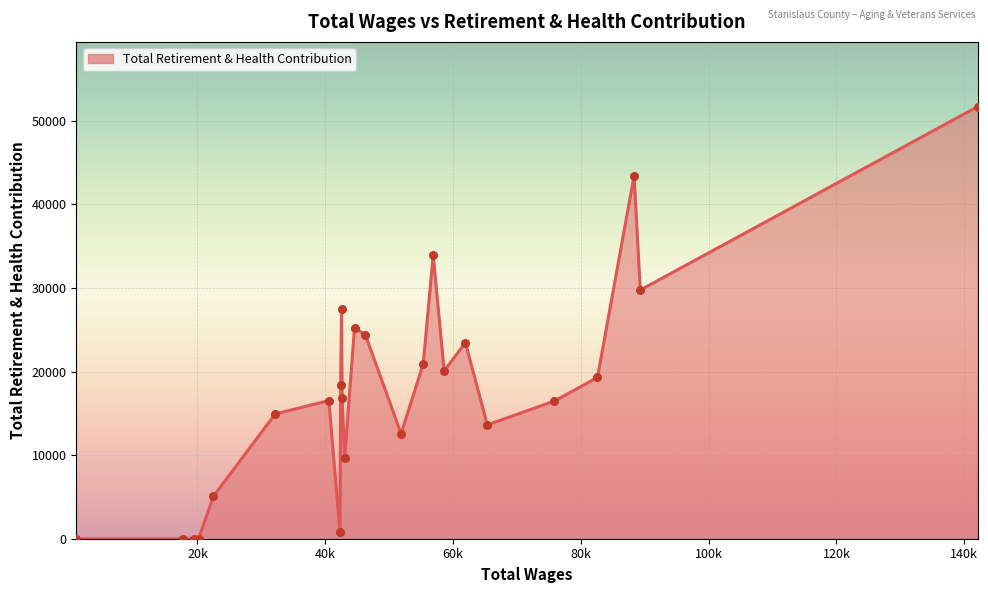

What is the maximum value shown in the chart?

51693